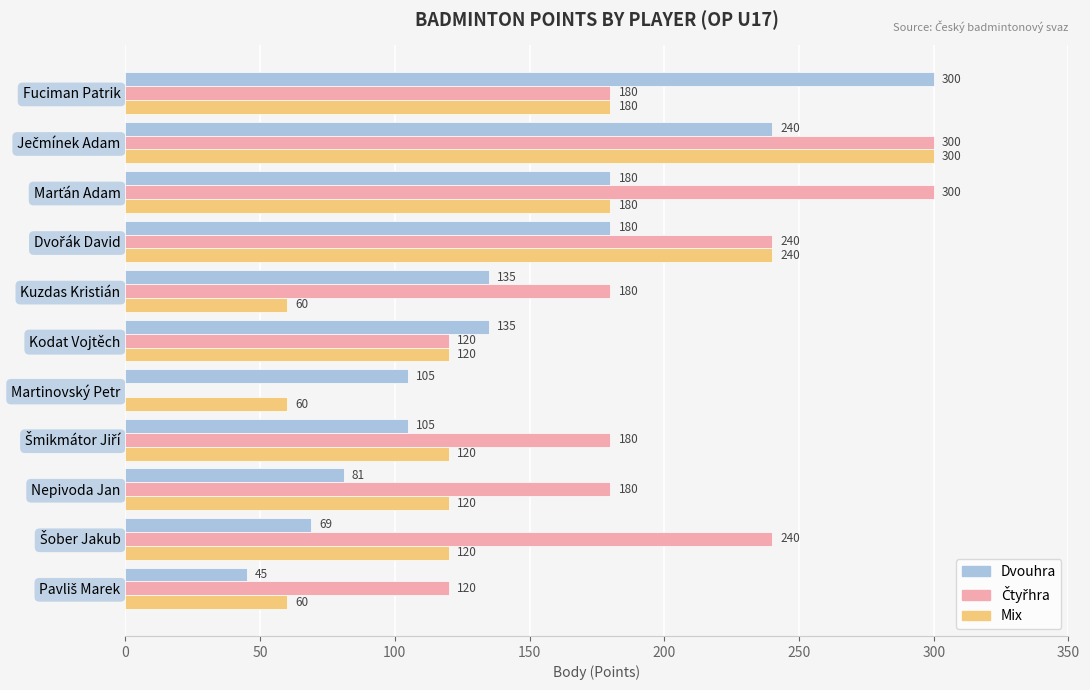

How many Mix values are between 60 and 180?

9